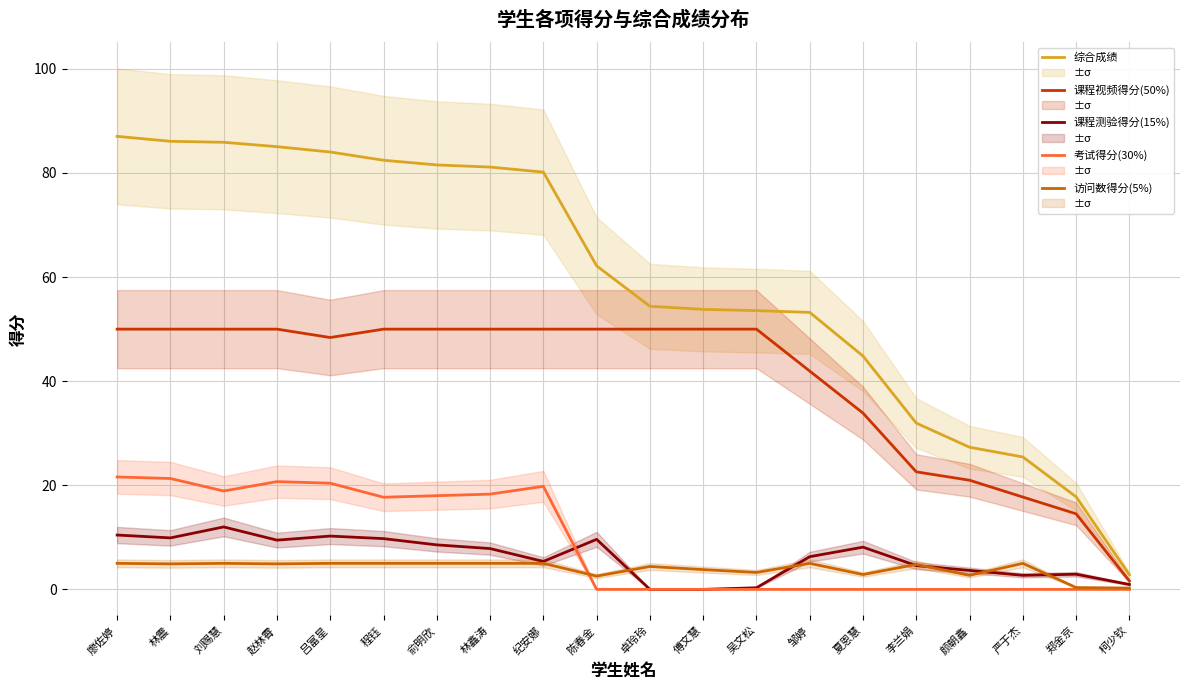

Between 林震 and 颜朝鑫, which series saw the biggest shift?

综合成绩